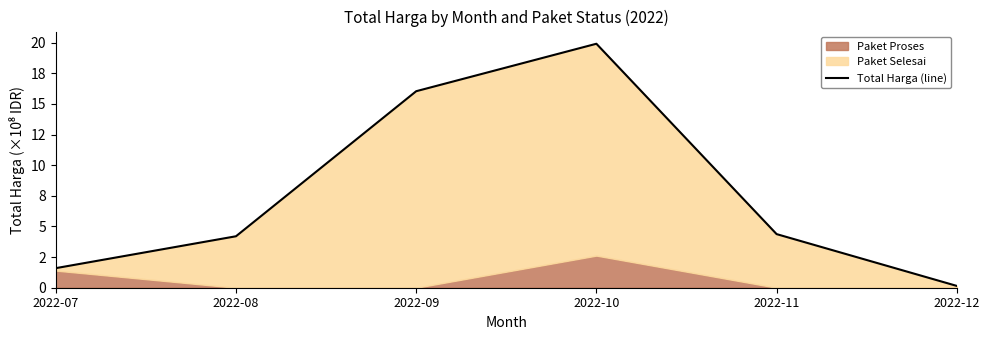

What is the value of the 3rd point from the left?

16.0